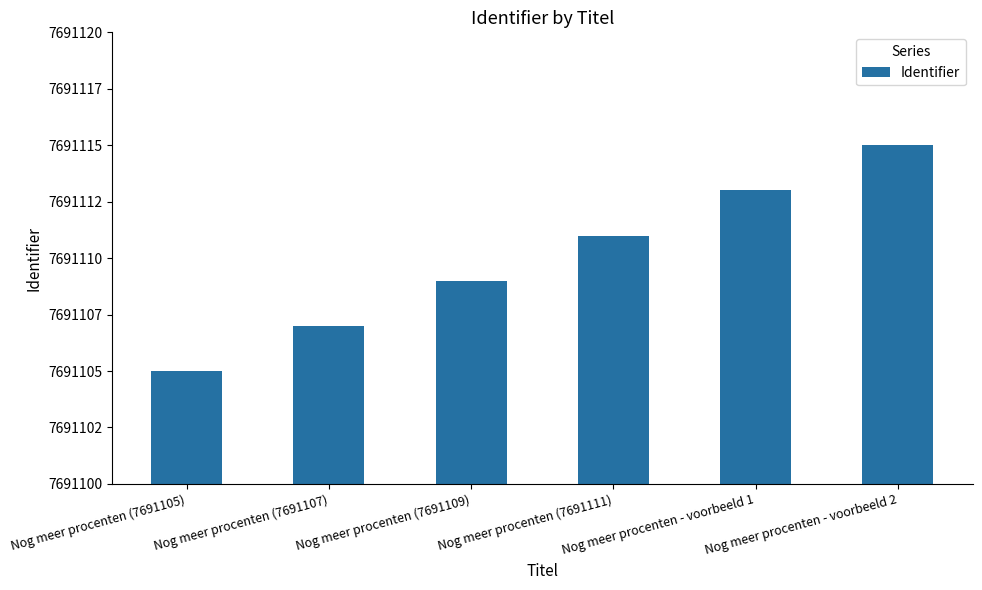

At which label is the value closest to 7691110?

Nog meer procenten (7691109)